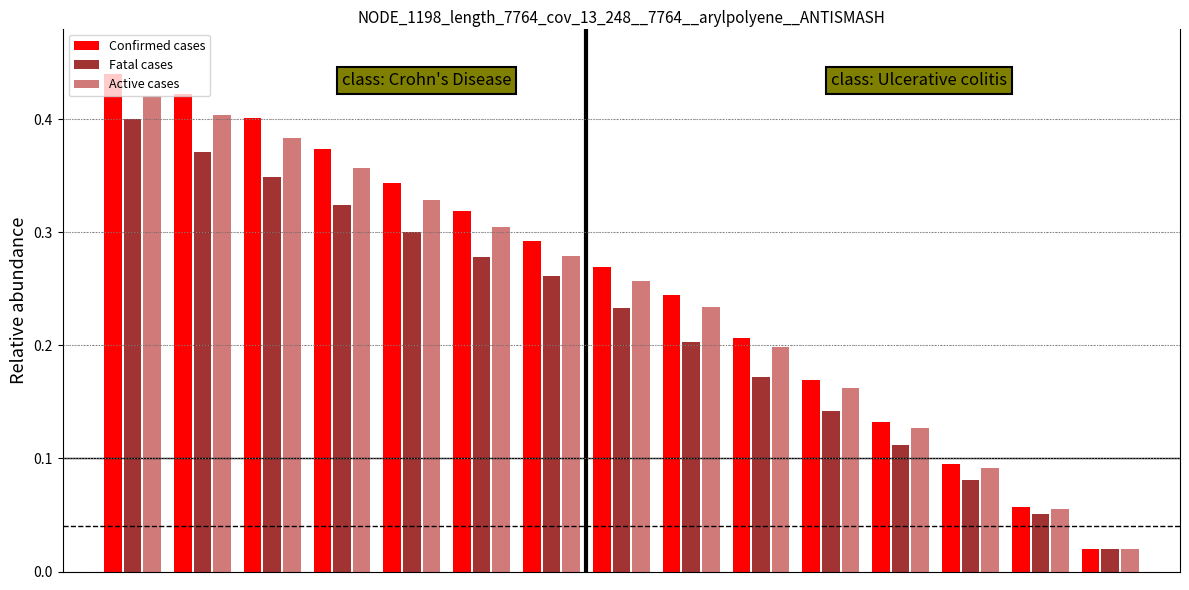

What is the value of the Fatal cases bar at the 6th from the left?

0.3